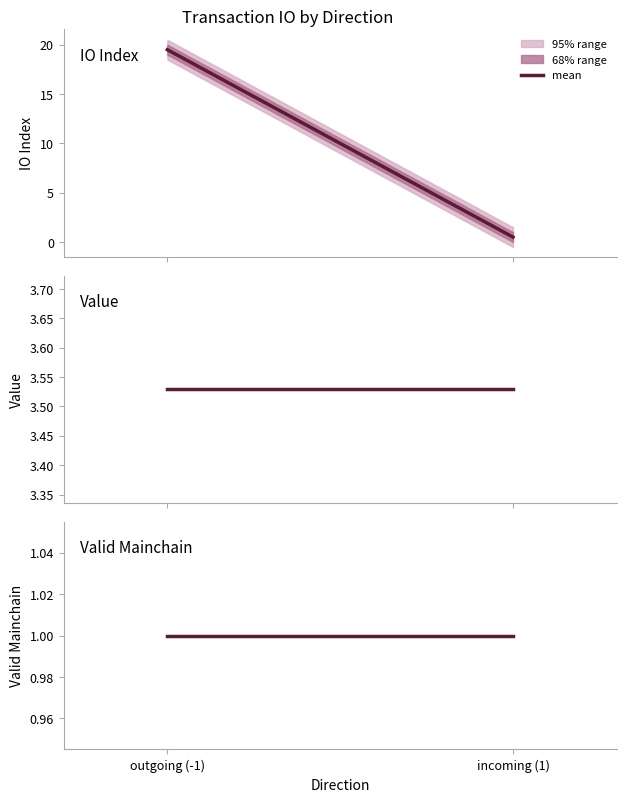

Where is valid_mainchain nearest to the value 1?

-1